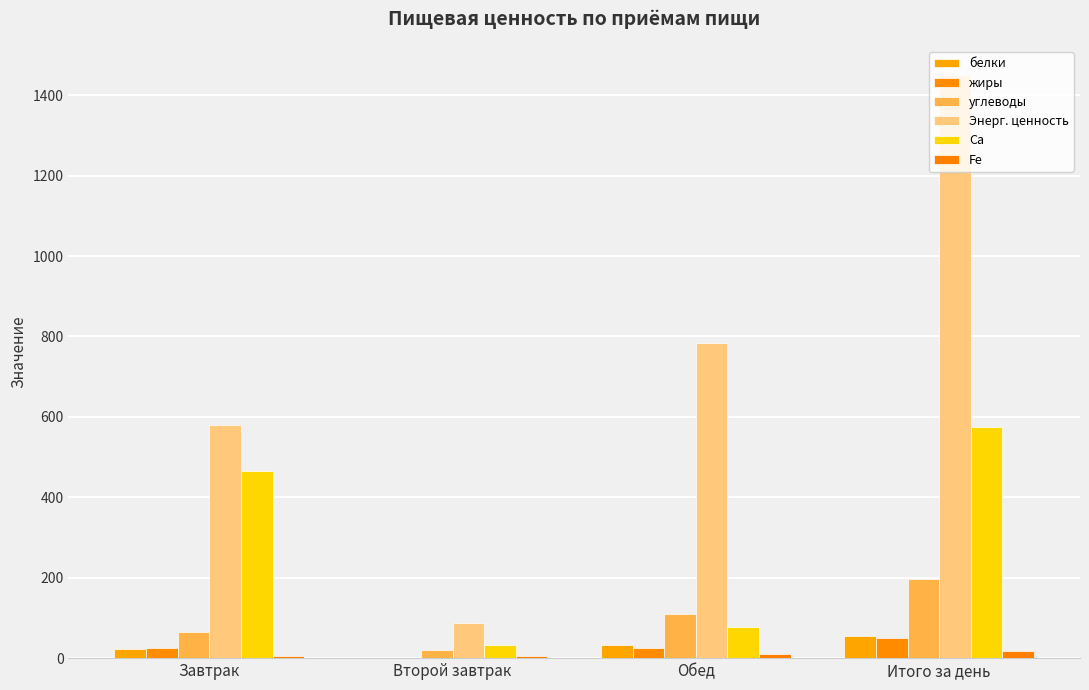

The Са series shows 77.1 at Обед. True or false?

True